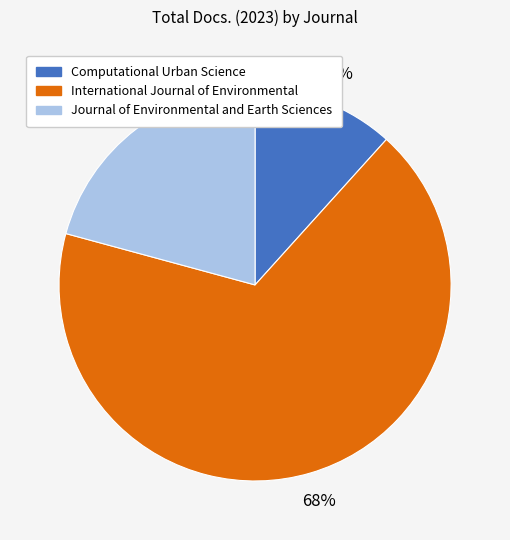

Is the sum of International Journal of Environmental and Computational Urban Science greater than half?

Yes